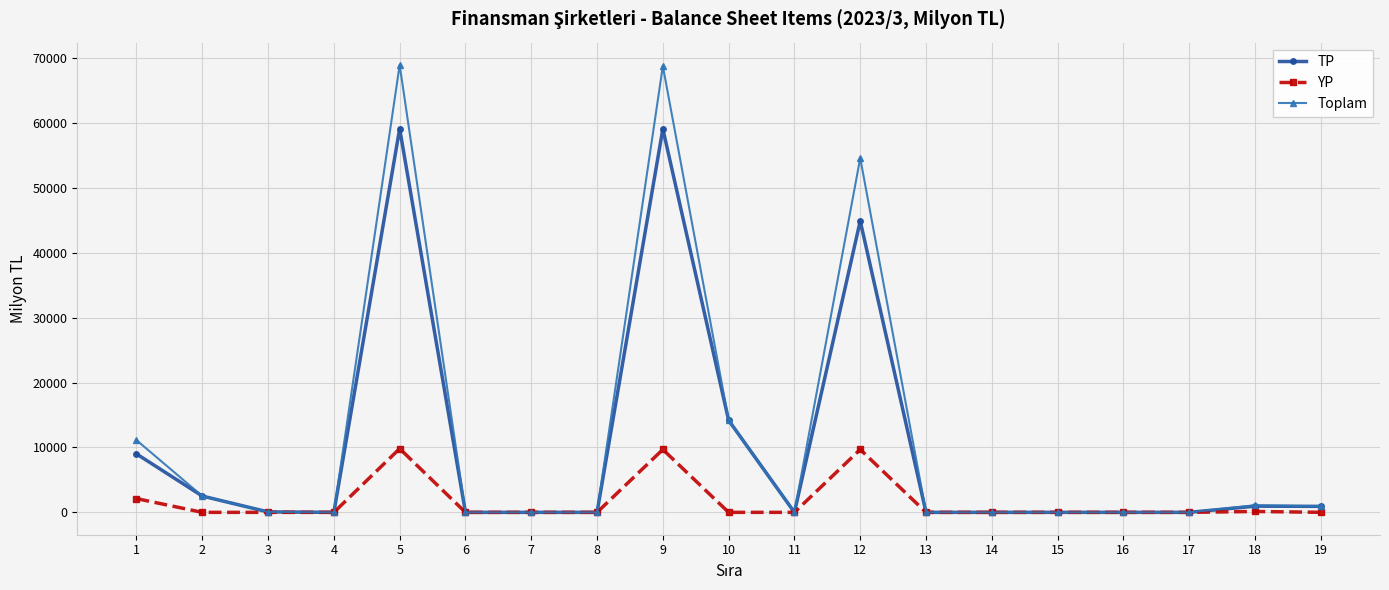

Which series changed the most between 1 and 15?

Toplam